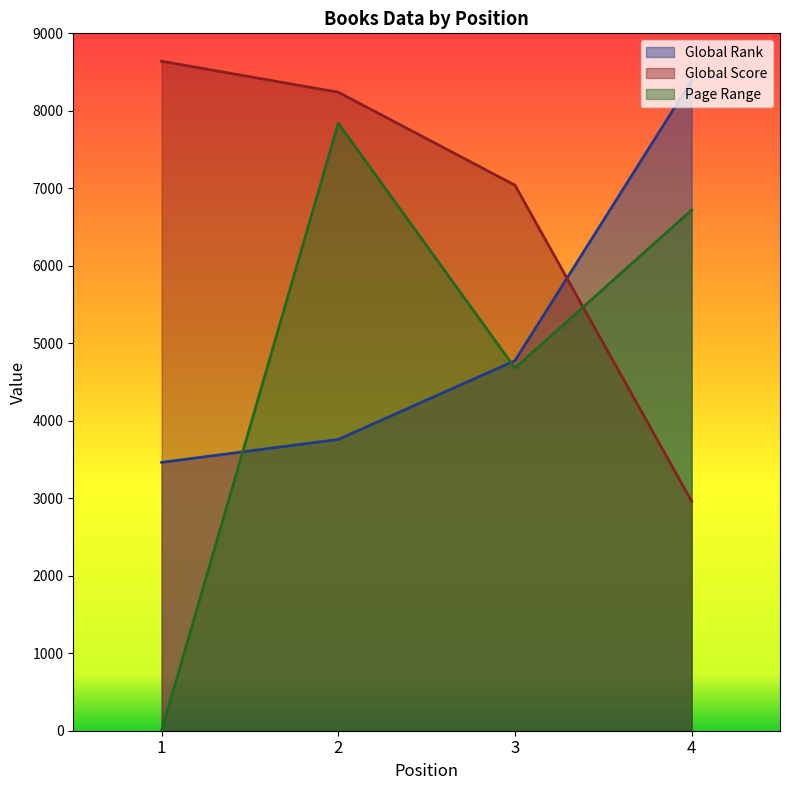

What is the value of the Global Rank point at the 1st from the left?

3463